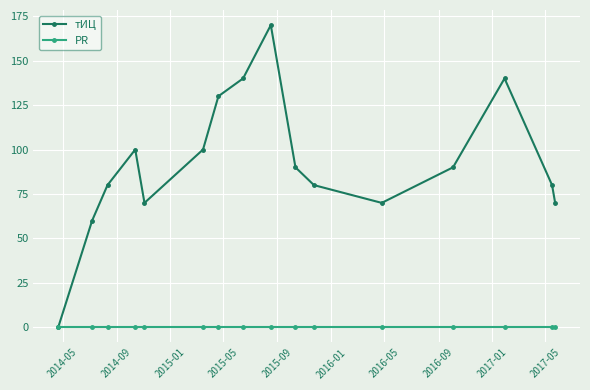

How many lines are shown in the chart?

2